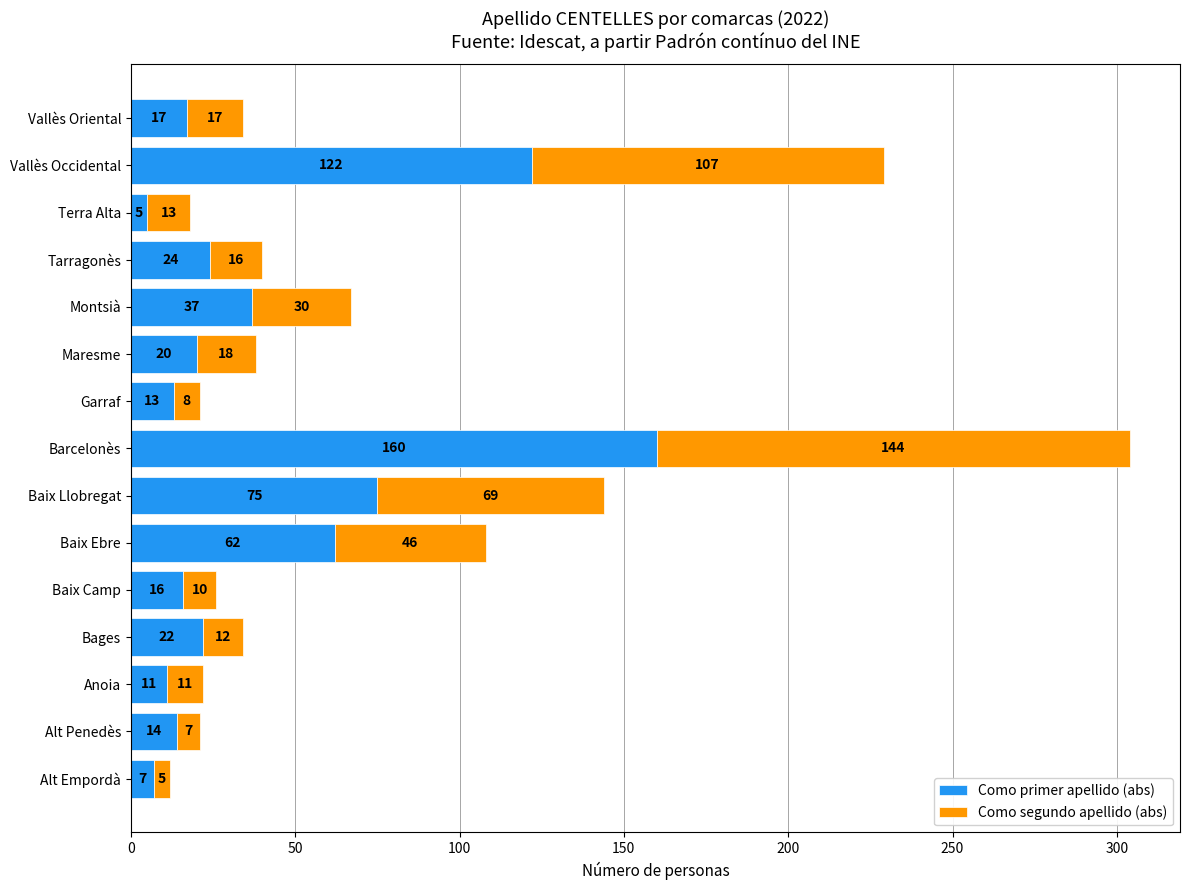

At which label is Como primer apellido (abs) closest to 82?

Baix Llobregat